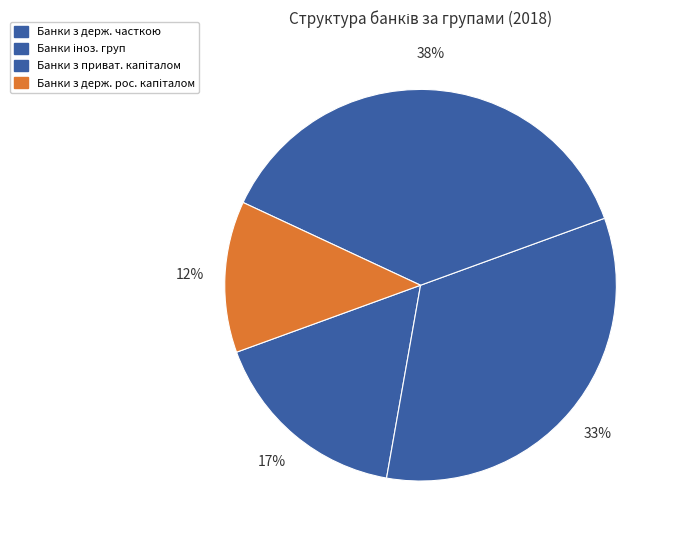

Rank the categories by value from lowest to highest.

Банки з державним російським капіталом, Банки з державною часткою, Банки іноземних банківських груп, Банки з приватним капіталом